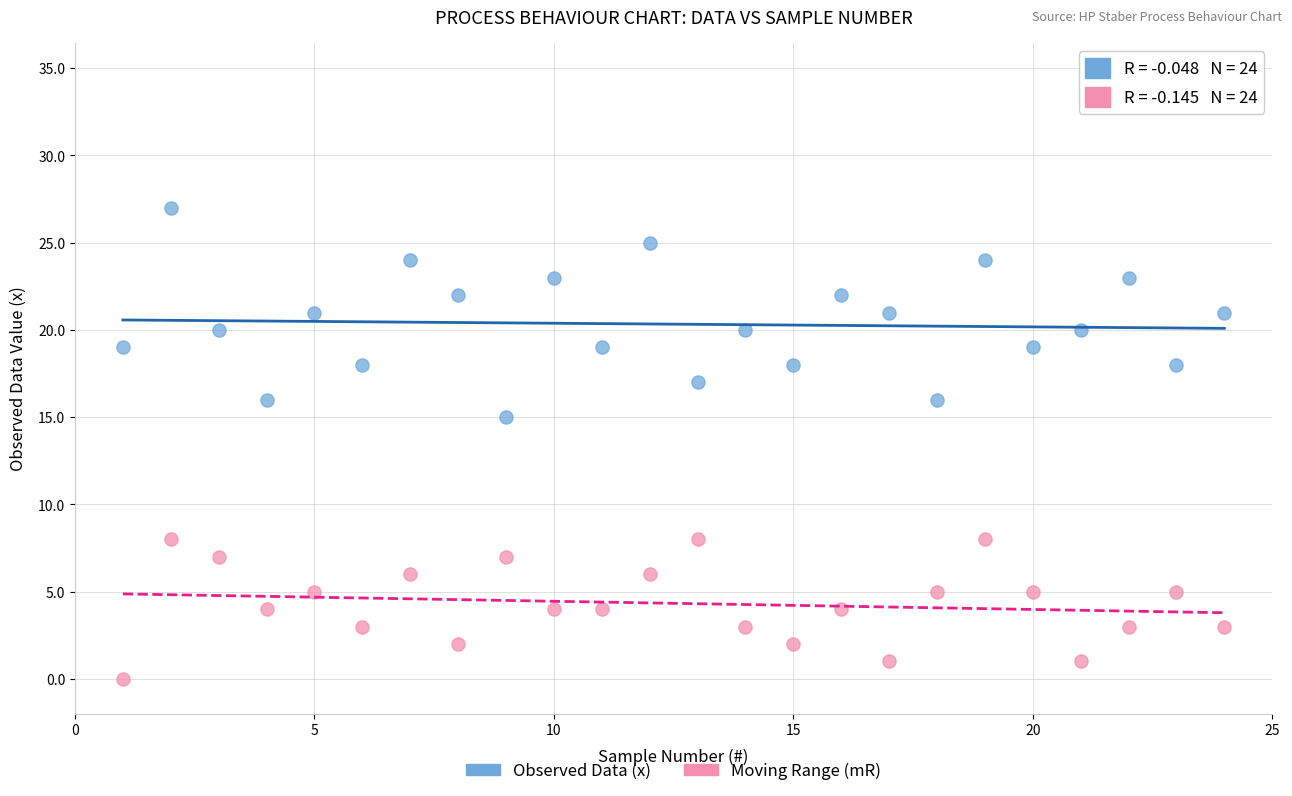

Across all data points, what is the range of X values (max minus min)?

23